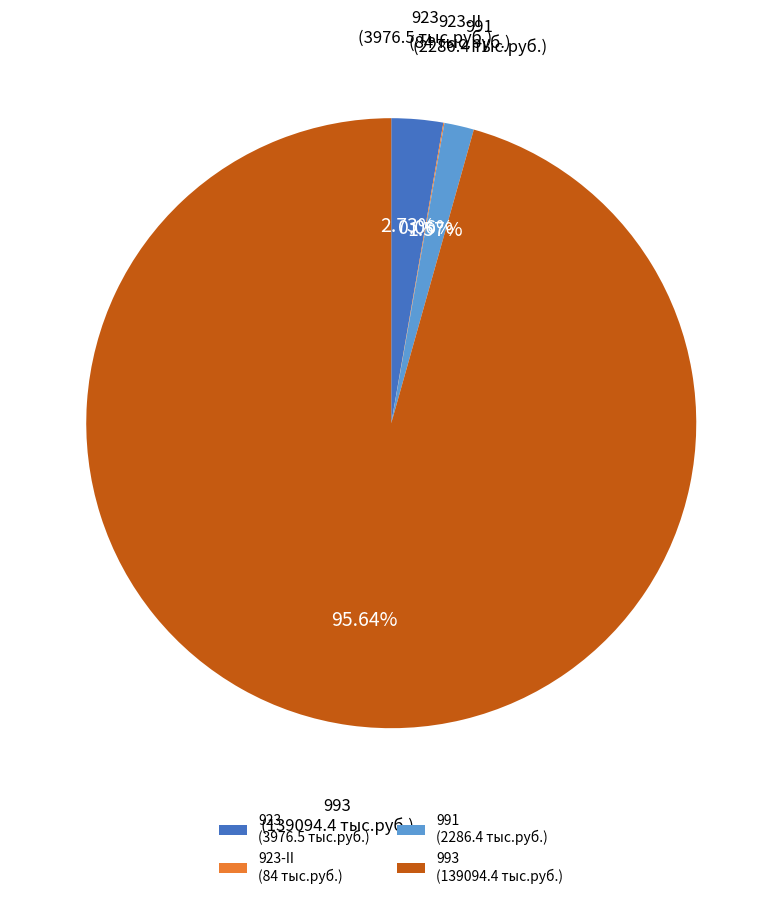

What is the ratio of the value at 993 (139094.4 тыс.руб.) to the value at 923 (3976.5 тыс.руб.)?

35.0